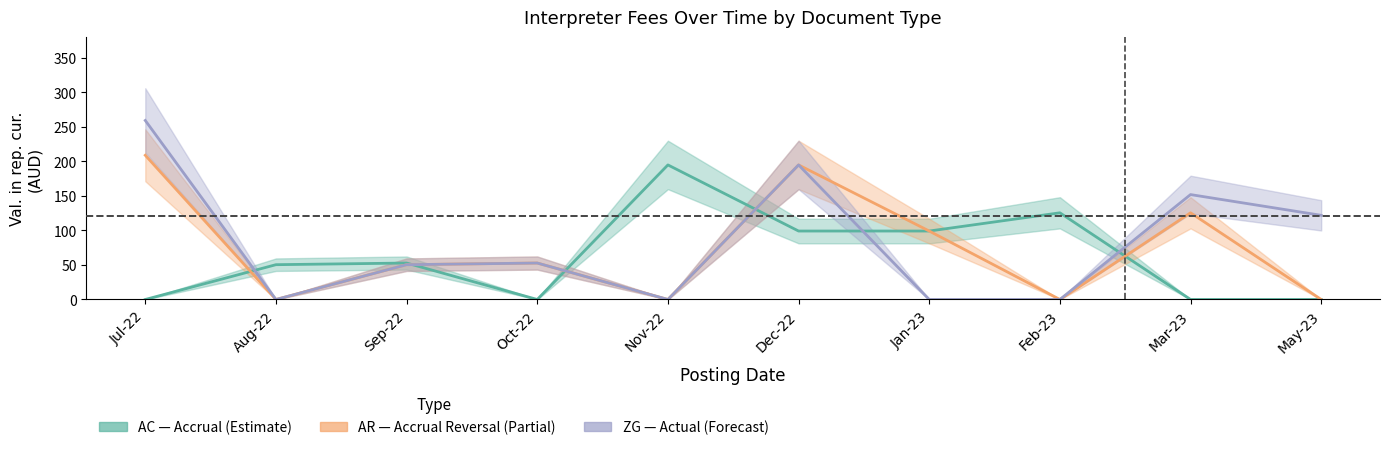

What is the label of the 5th point from the right?

Dec-22